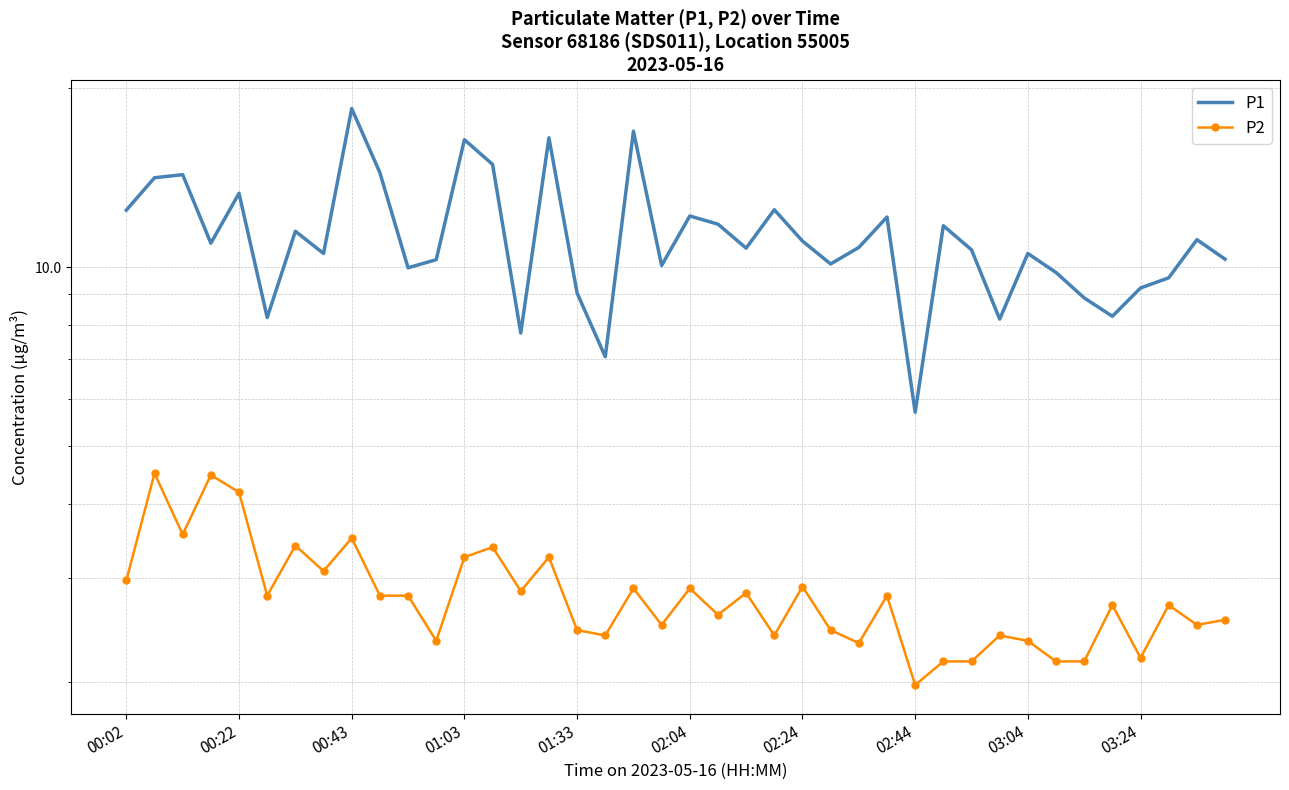

What is the average value of the P1 series?

11.3